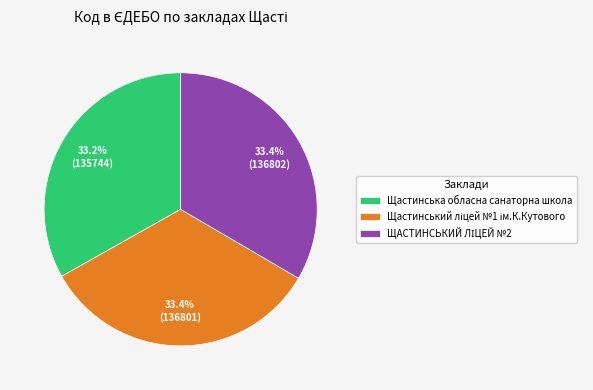

How much of the chart is everything except Щастинська обласна санаторна школа?

66.8%